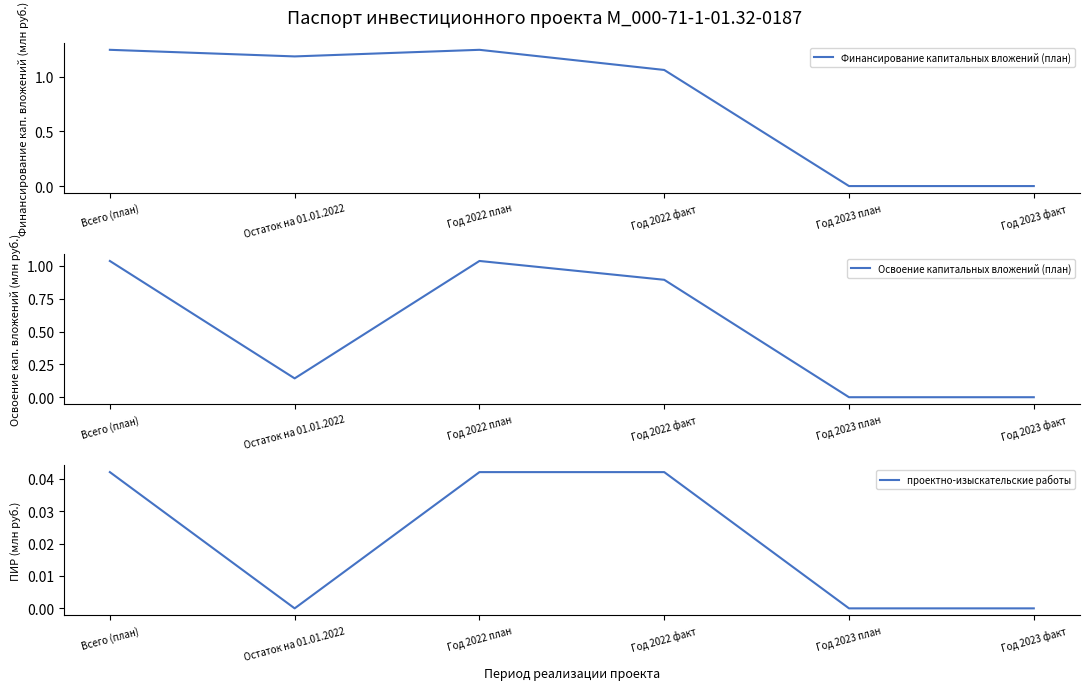

Which category has the lowest value in the Освоение капитальных вложений (план) series?

Год 2023 план